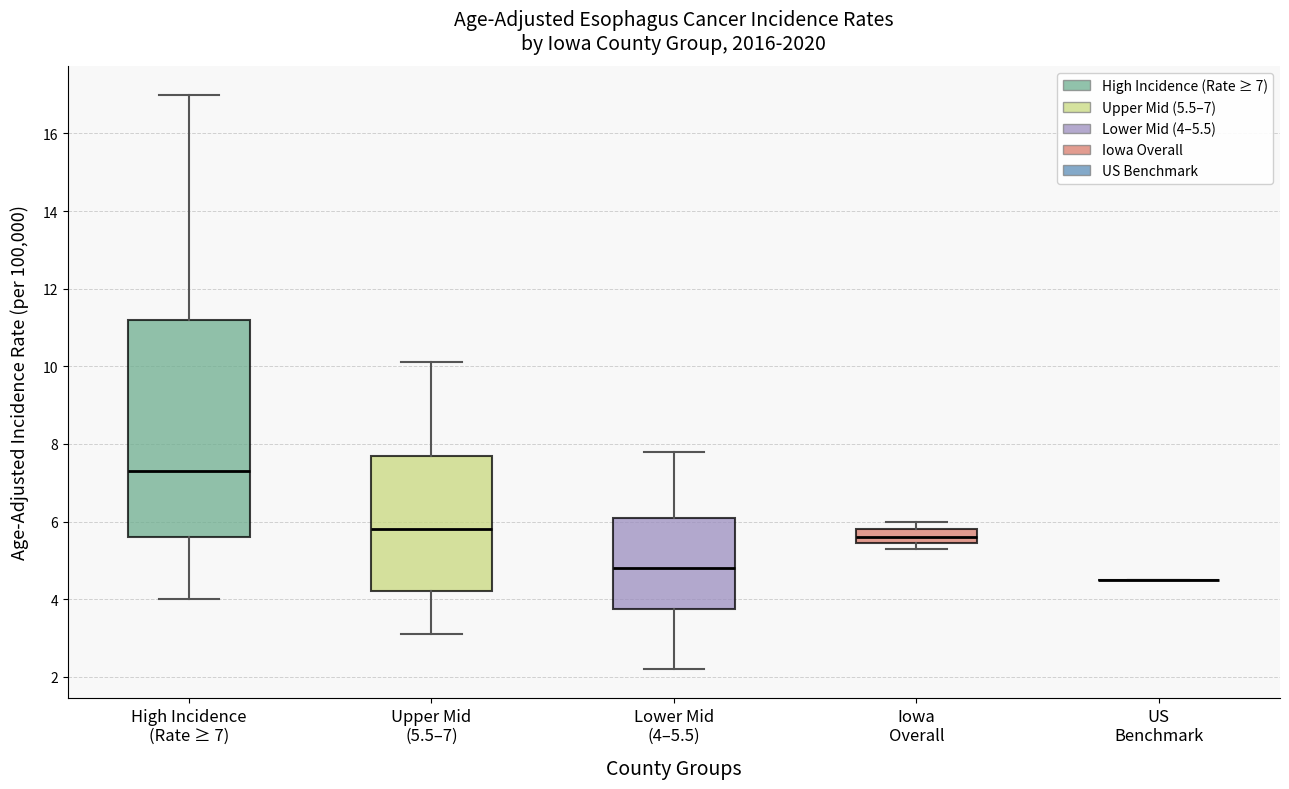

Reading left to right, transcribe this box plot: for each box, give where its median line is, the range the box spans, and where its two whiskers end, as read against the y-axis. The values are not printed on the chart, so give them approximately, as read against the axis.

High Incidence (Rate ≥ 7): median 7.4, box 5.6 to 11.2, whiskers 4.0 to 17.0
Upper Mid (5.5–7): median 5.8, box 4.2 to 7.8, whiskers 3.2 to 10.2
Lower Mid (4–5.5): median 4.8, box 3.8 to 6.2, whiskers 2.2 to 7.8
Iowa Overall: median 5.6, box 5.4 to 5.8, whiskers 5.4 (just below the box's lower edge) to 6.0
US Benchmark: box collapsed to a line at 4.6, whiskers 4.6 to 4.6